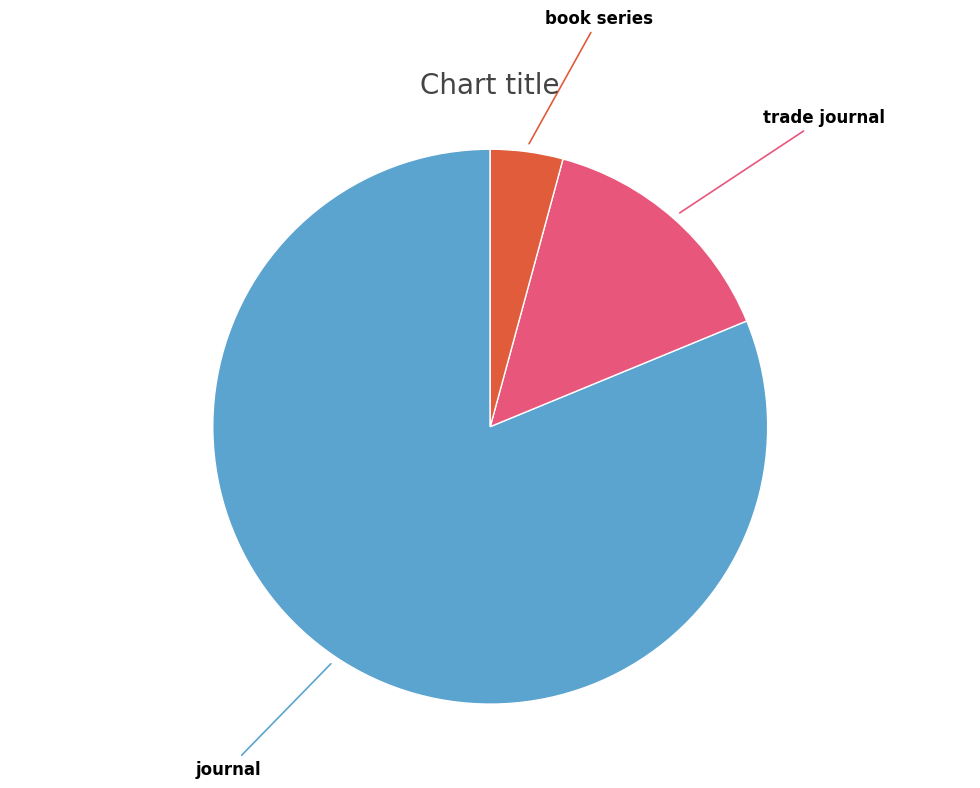

Approximately how many times larger is the value at trade journal compared to journal?

0.2